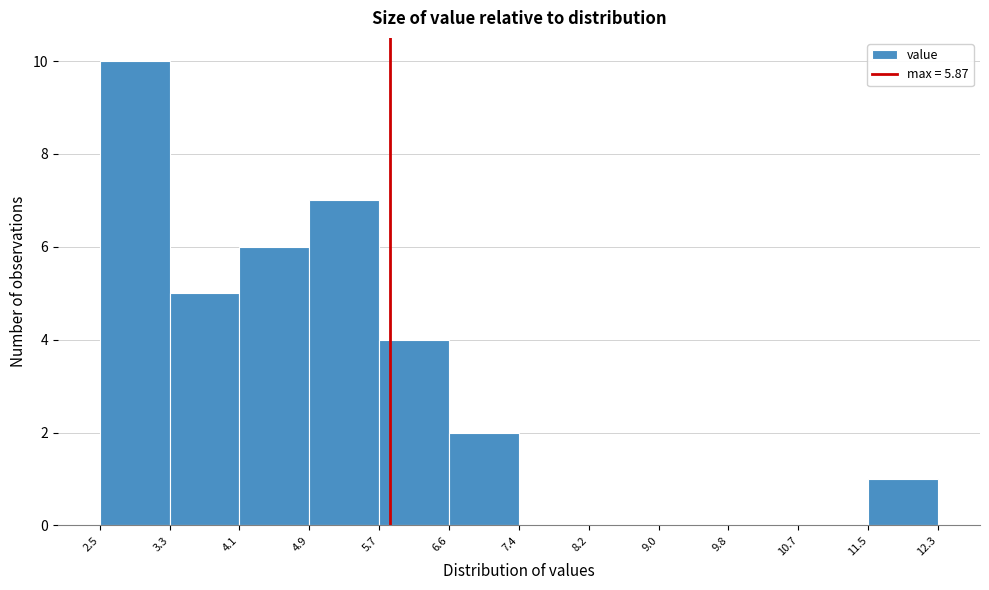

Reading left to right, transcribe this chart: for each bar, give the range it covers on the x-axis and its height. The values are not printed on the chart, so give them approximately, as read against the axis.

2.5 to 3.3: 10
3.3 to 4.1: 5
4.1 to 4.9: 6
4.9 to 5.7: 7
5.7 to 6.6: 4
6.6 to 7.4: 2
7.4 to 8.2: 0
8.2 to 9.0: 0
9.0 to 9.8: 0
9.8 to 10.7: 0
10.7 to 11.5: 0
11.5 to 12.3: 1